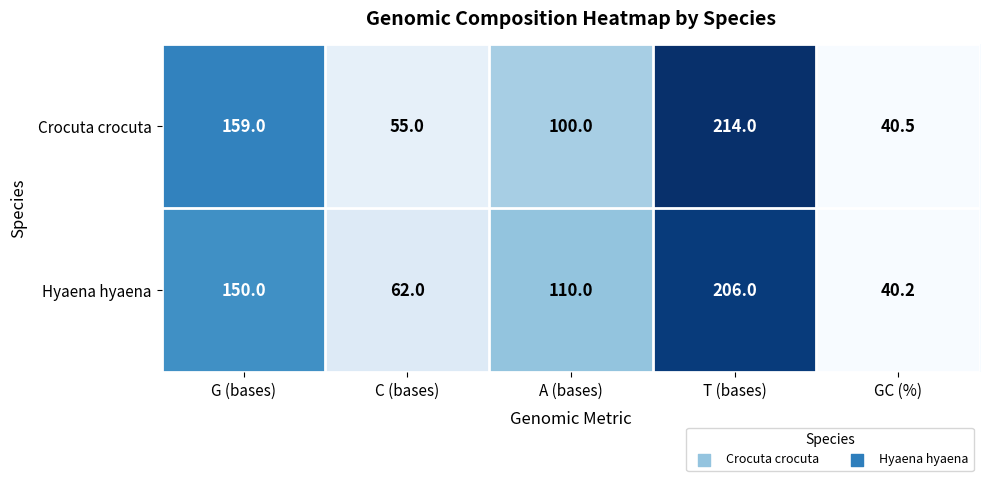

Which series has the largest range (max minus min)?

Crocuta crocuta